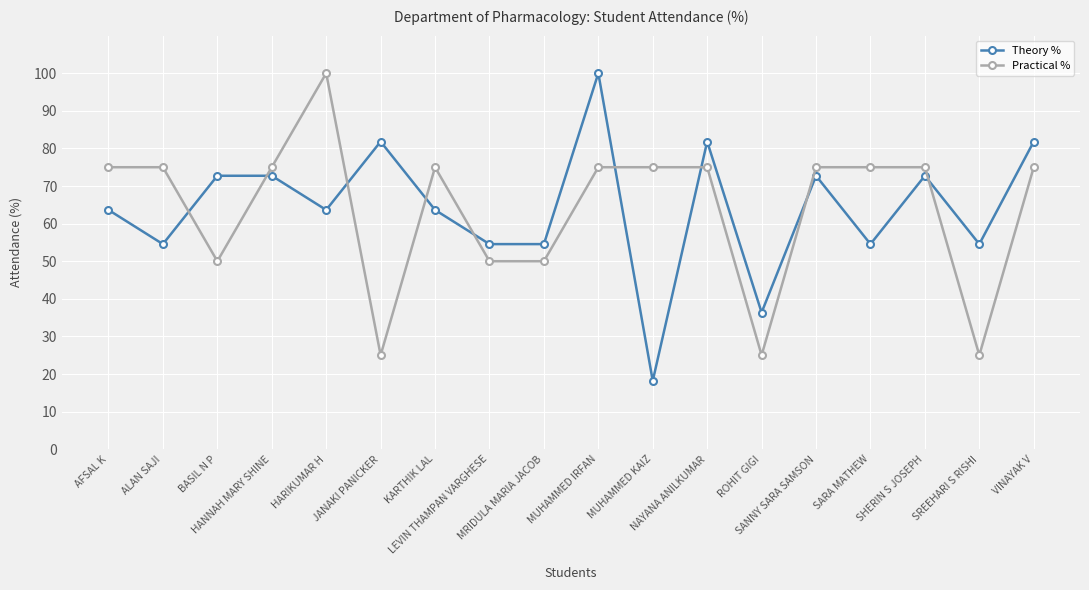

What position from the right is SHERIN S JOSEPH?

3